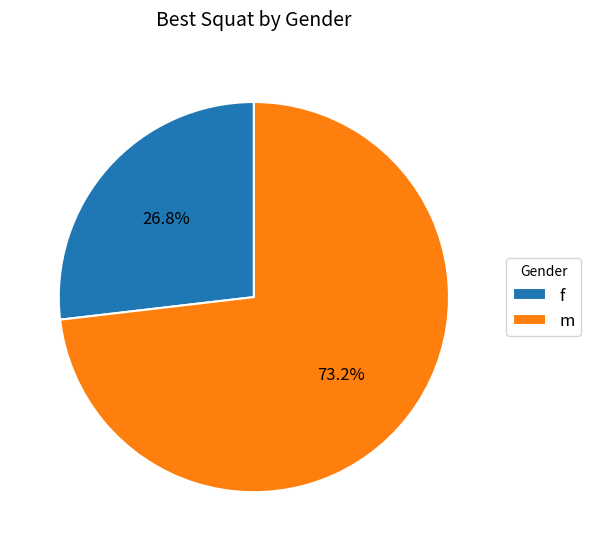

What percentage is the m slice, to the nearest percent?

73%